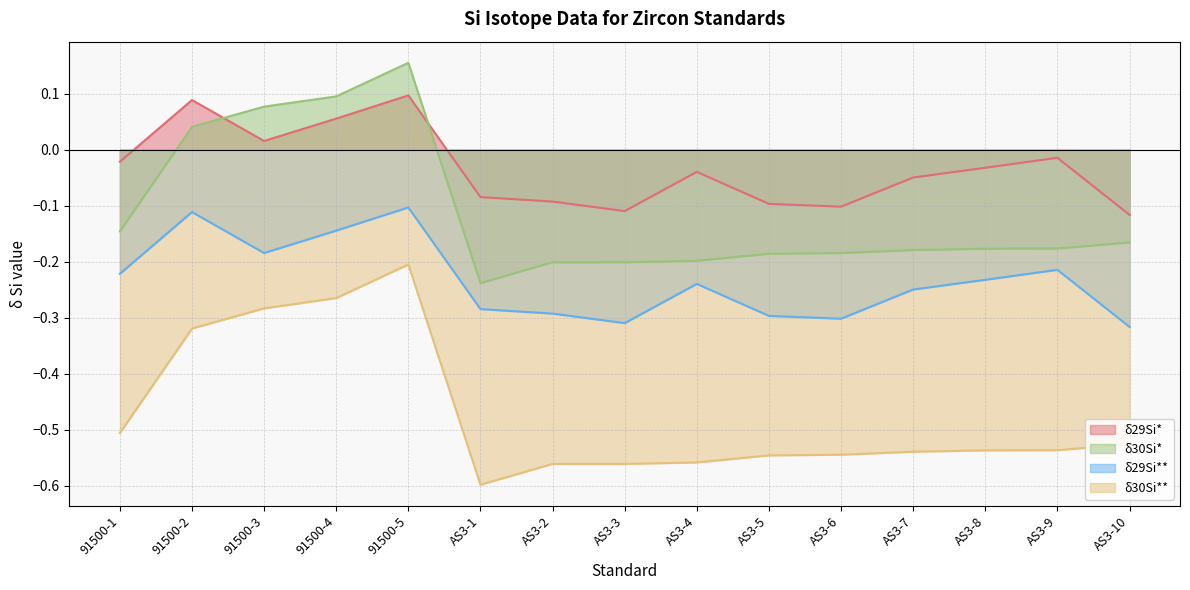

Where is the first local minimum for δ30Si*?

AS3-1